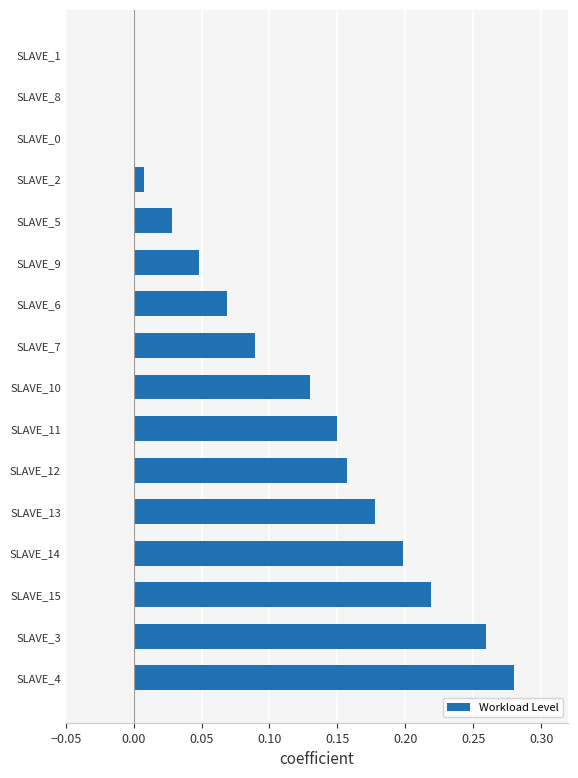

Between SLAVE_1 and SLAVE_12, which is larger?

SLAVE_12